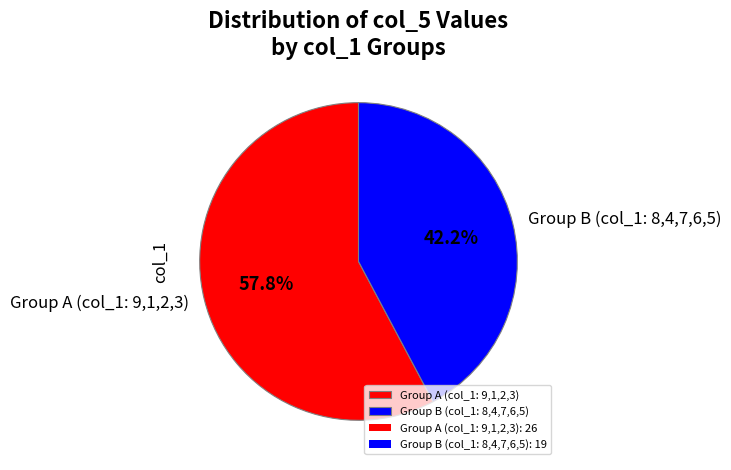

To the nearest percent, what is the average slice percentage?

50%